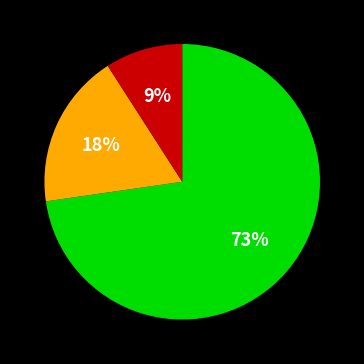

Is there a majority slice in this chart?

Yes